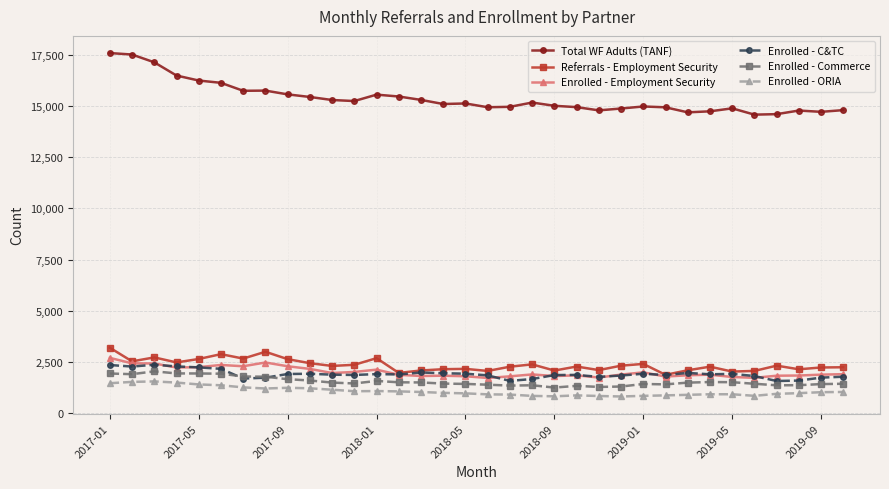

True or false: Enrolled - Commerce and Enrolled - Employment Security cross at least once.

False